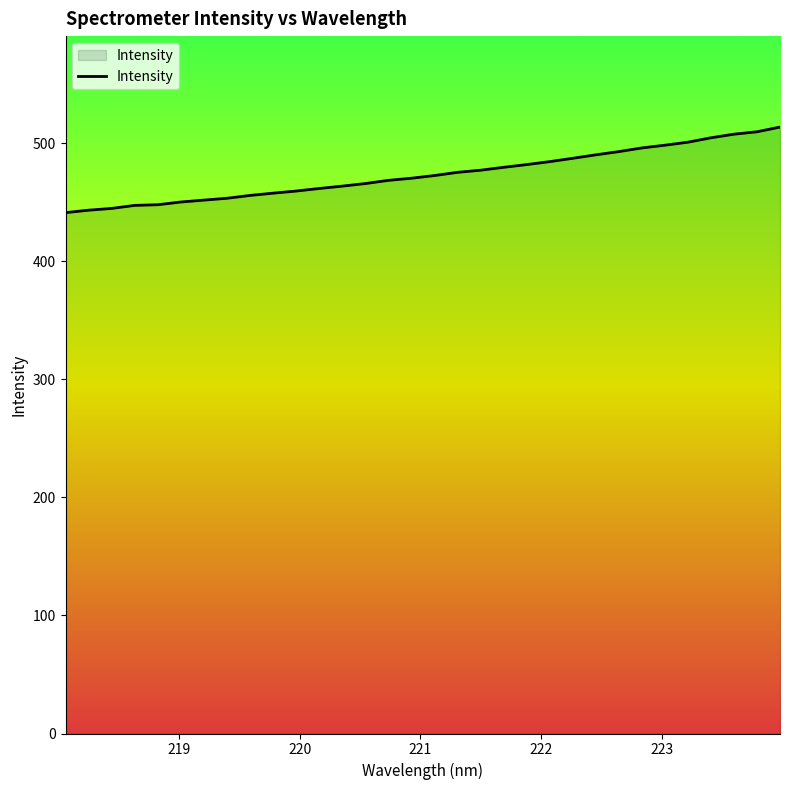

What is the difference between the maximum and minimum values?

72.5